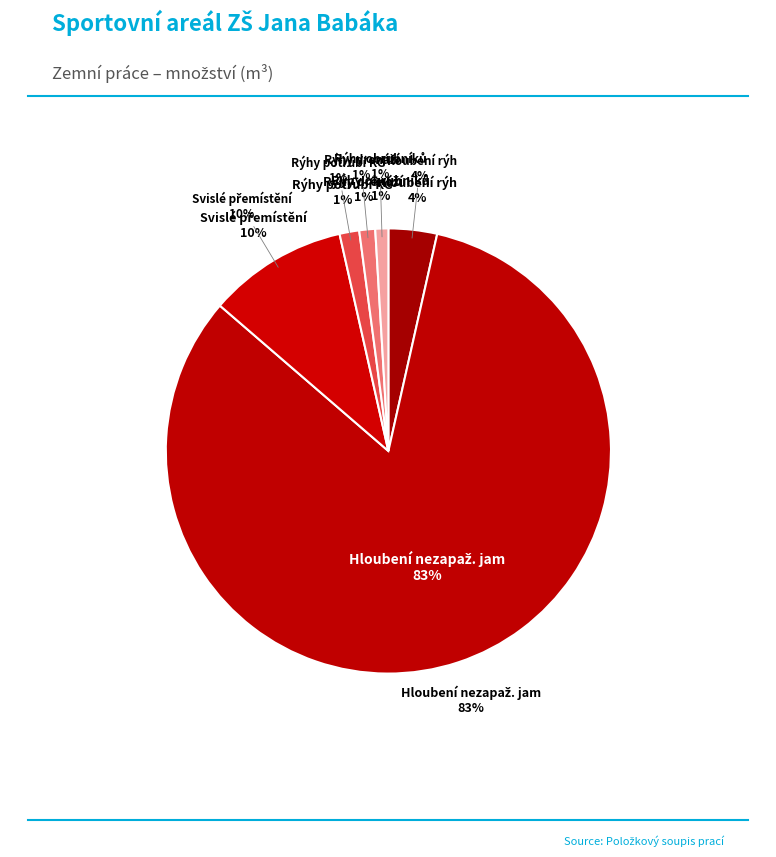

Is it true that Rýhy potrubí KG is 15% of the pie?

False